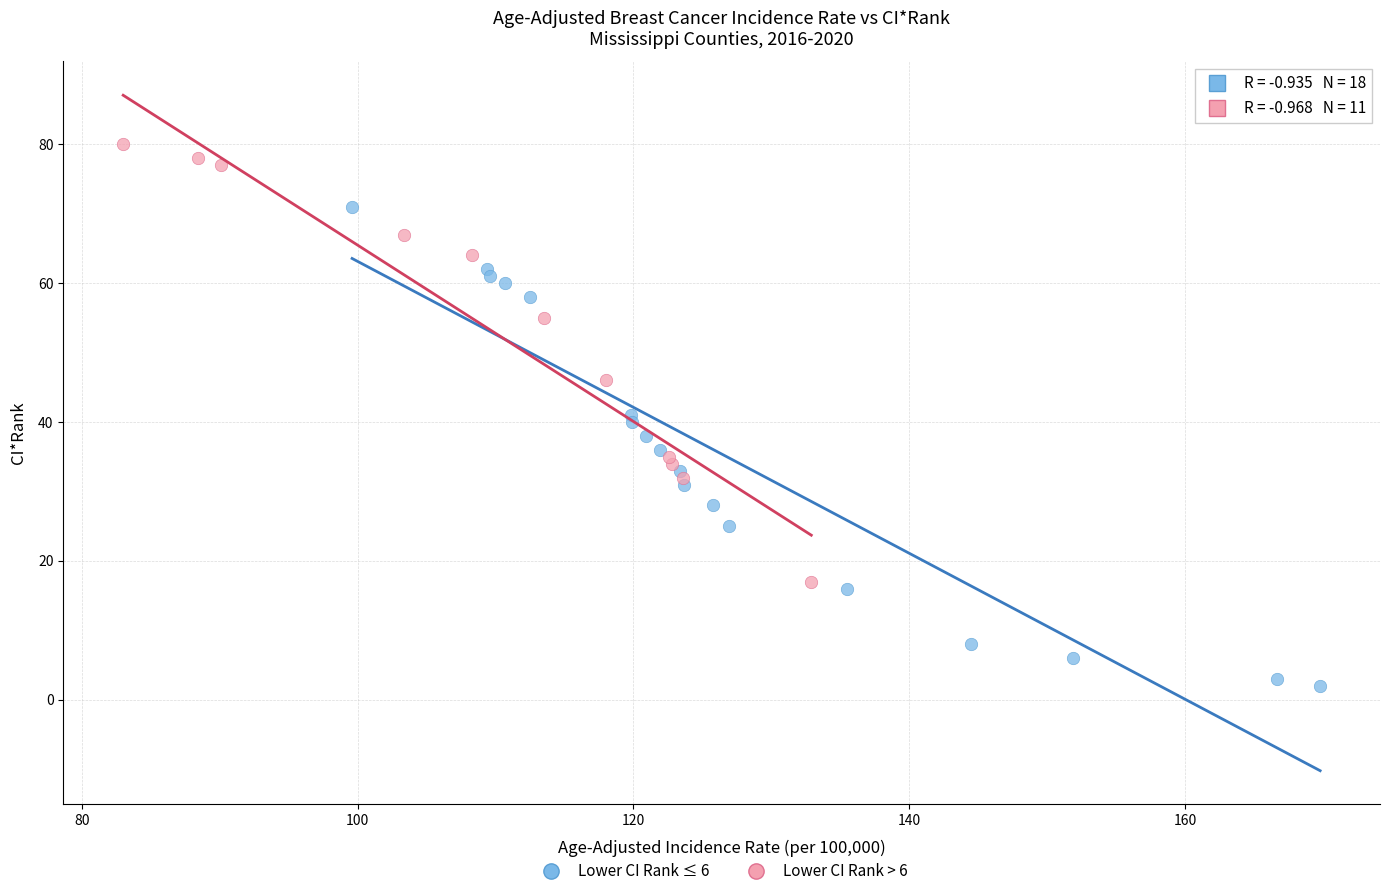

Which series reaches the minimum Y coordinate?

Lower CI Rank ≤ 6